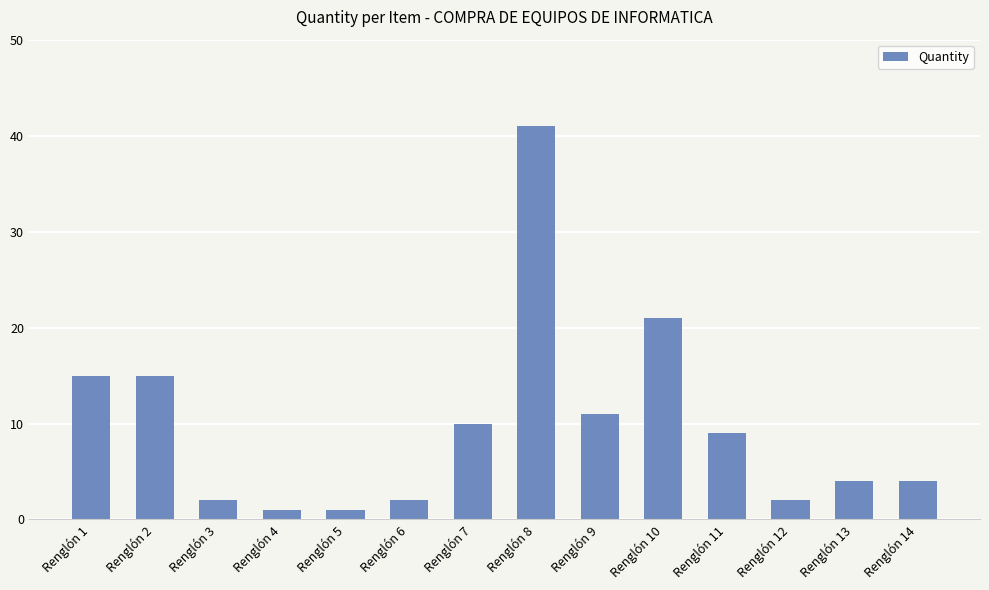

The value at Renglón 14 is 4. True or false?

True